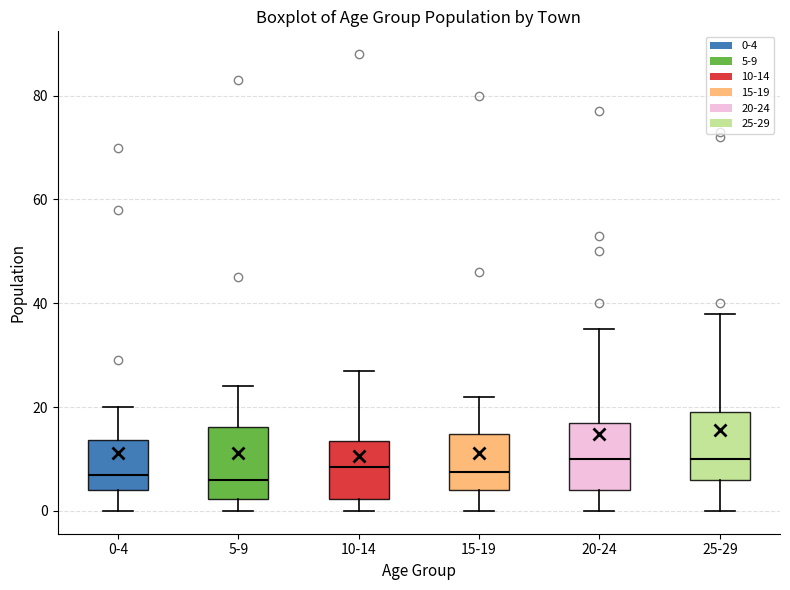

Where does the upper whisker of the box for 0-4 end on the y-axis? The values are not printed on the chart, so give them approximately, as read against the axis.

20